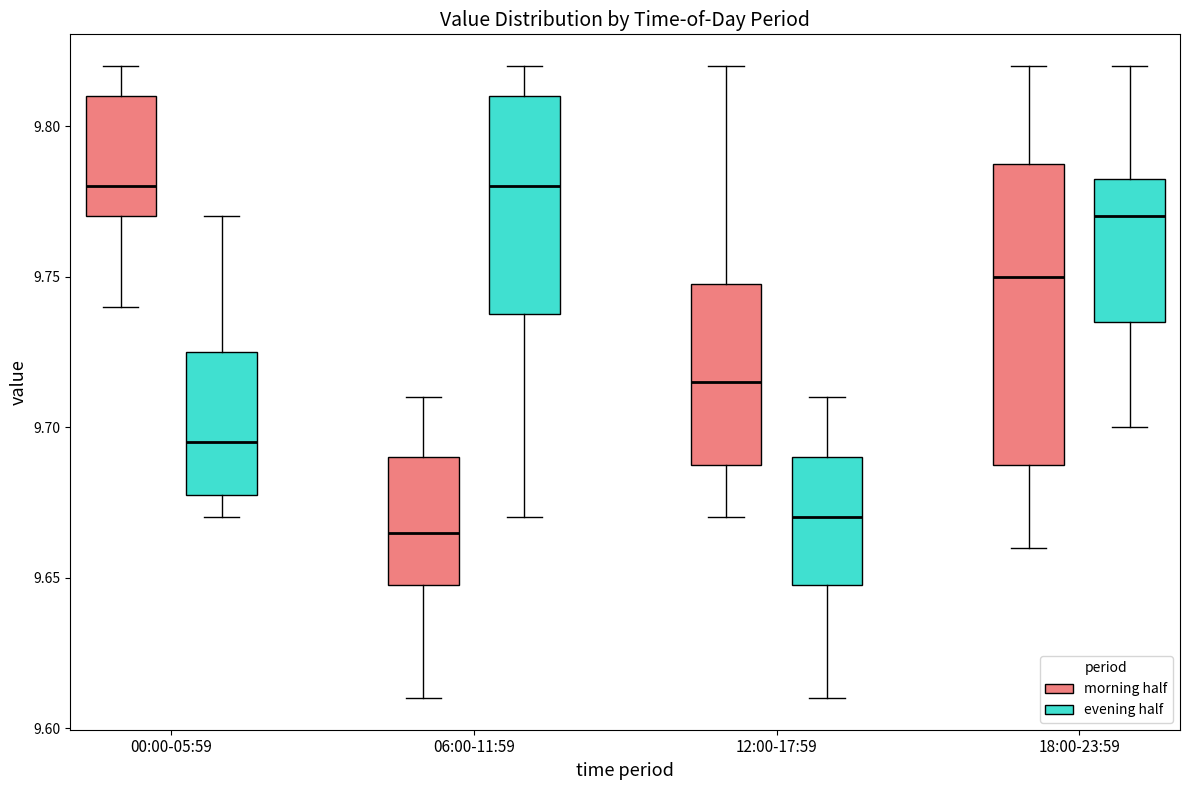

Where does the lower whisker of the box for 12:00-17:59 (evening half) end on the y-axis? The values are not printed on the chart, so give them approximately, as read against the axis.

9.610